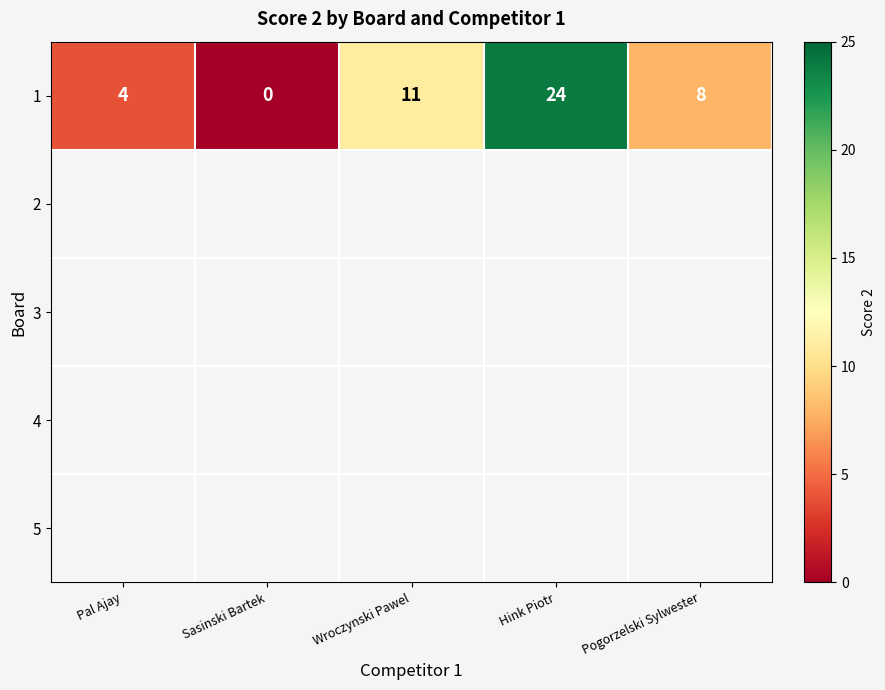

The 1 series shows 9 at Sasinski Bartek. True or false?

False